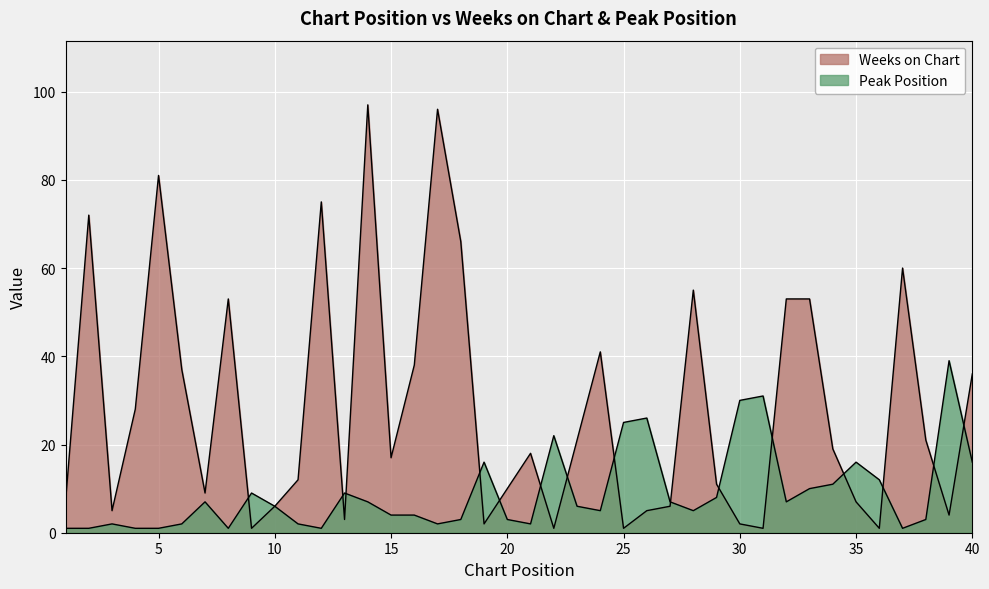

Reading left to right, transcribe all the data shown in this chart.

Weeks on Chart: 7	72	5	28	81	37	9	53	1	6	12	75	3	97	17	38	96	66	2	10	18	1	21	41	1	5	6	55	11	2	1	53	53	19	7	1	60	21	4	36
Peak Position: 1	1	2	1	1	2	7	1	9	6	2	1	9	7	4	4	2	3	16	3	2	22	6	5	25	26	7	5	8	30	31	7	10	11	16	12	1	3	39	16